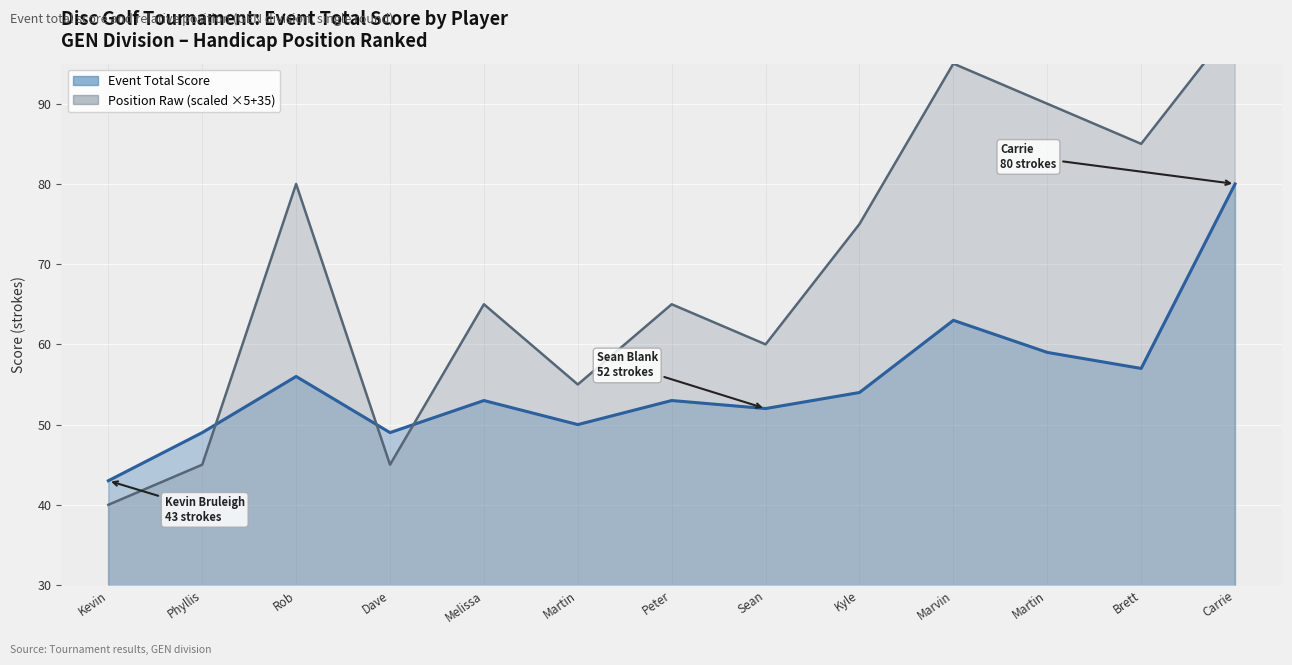

Where do Position Raw (scaled) and Event Total Score first cross each other?

Phyllis and Rob